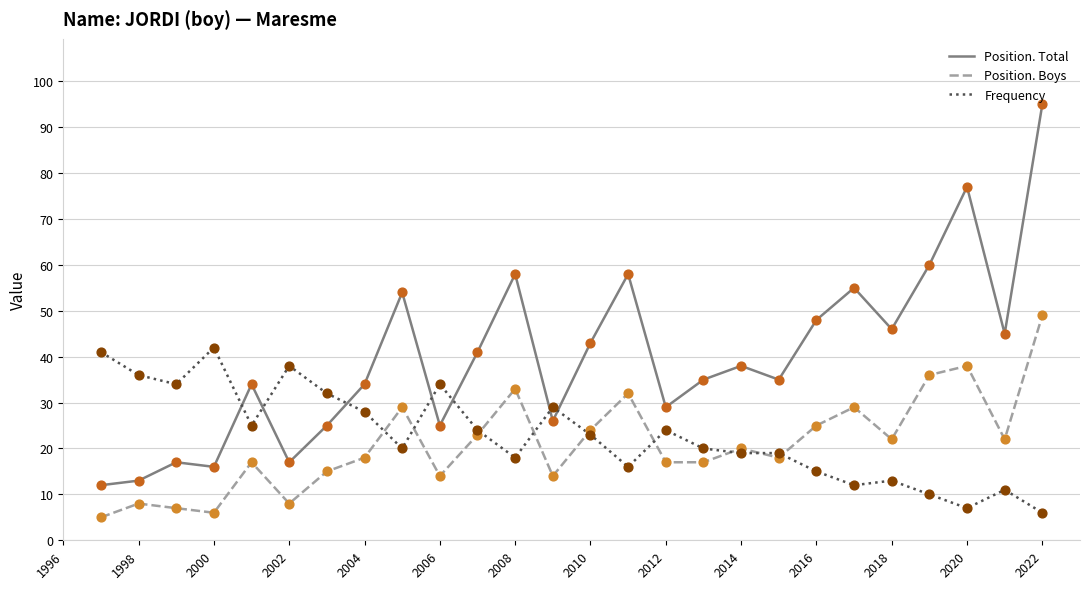

Which series has the largest total across all categories?

Position. Total